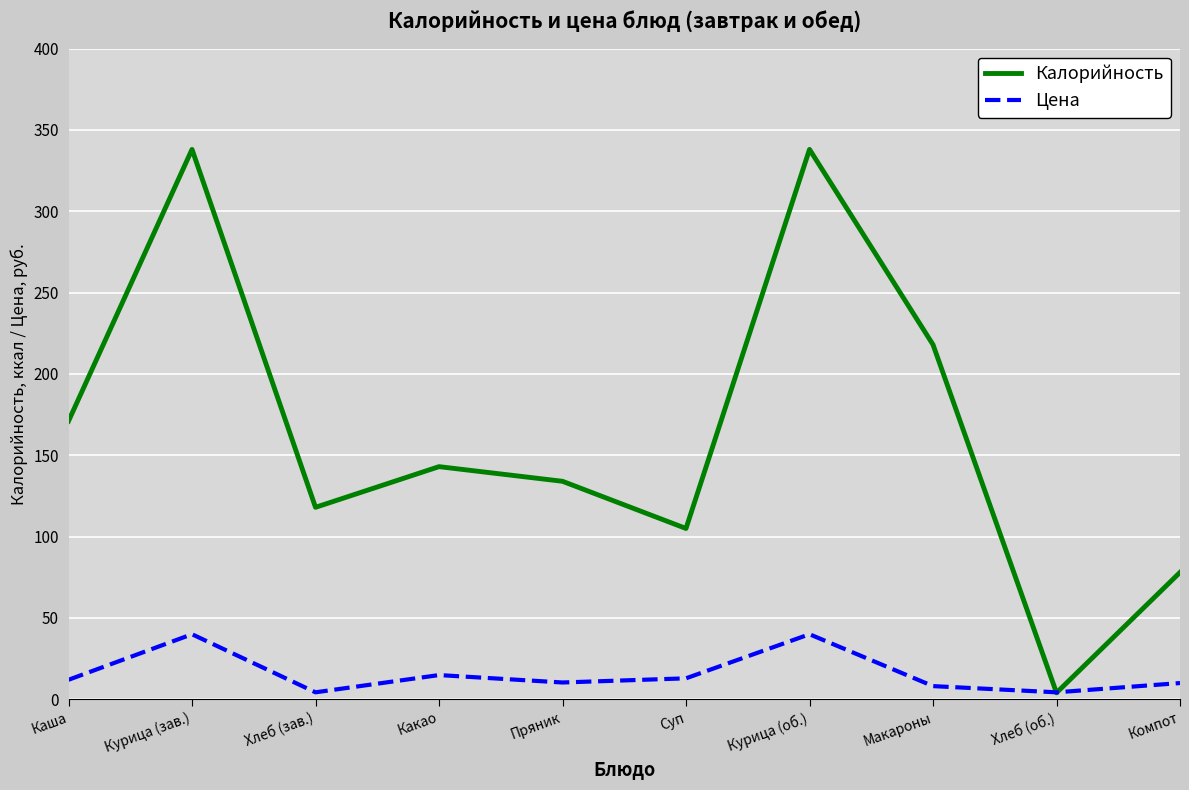

Which series has the largest range (max minus min)?

Калорийность